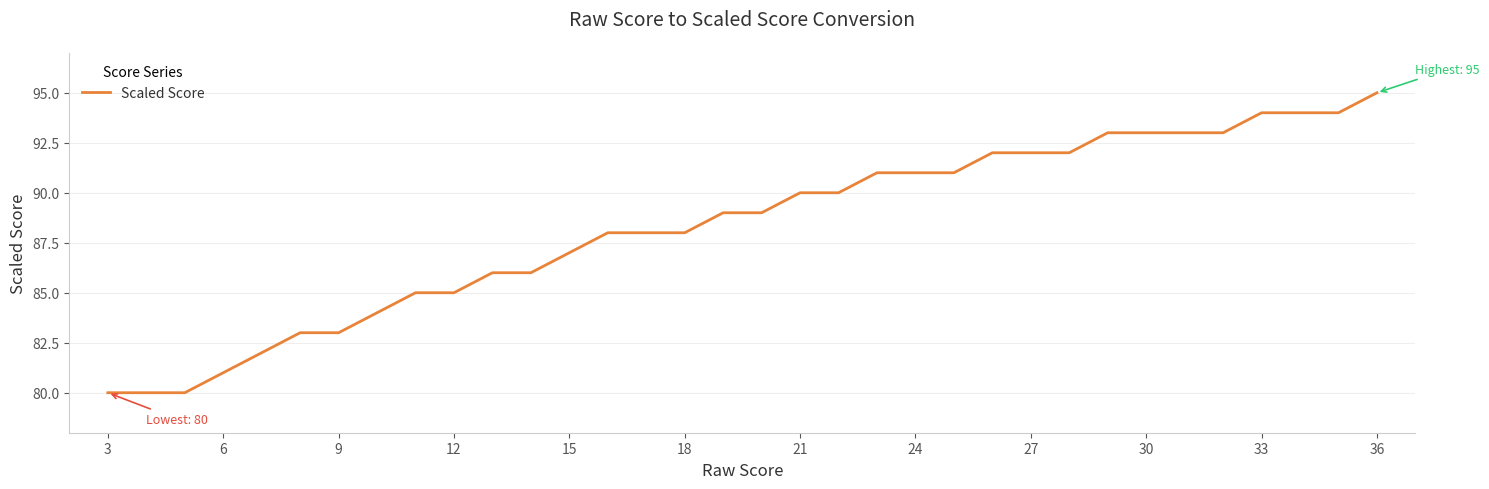

What is the difference between the maximum and minimum values?

15